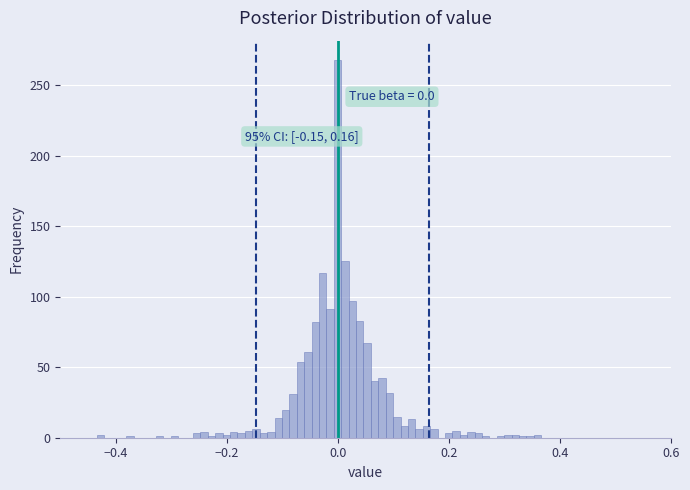

Read against the x-axis, roughly where is the centre of the tallest bar?

0.00